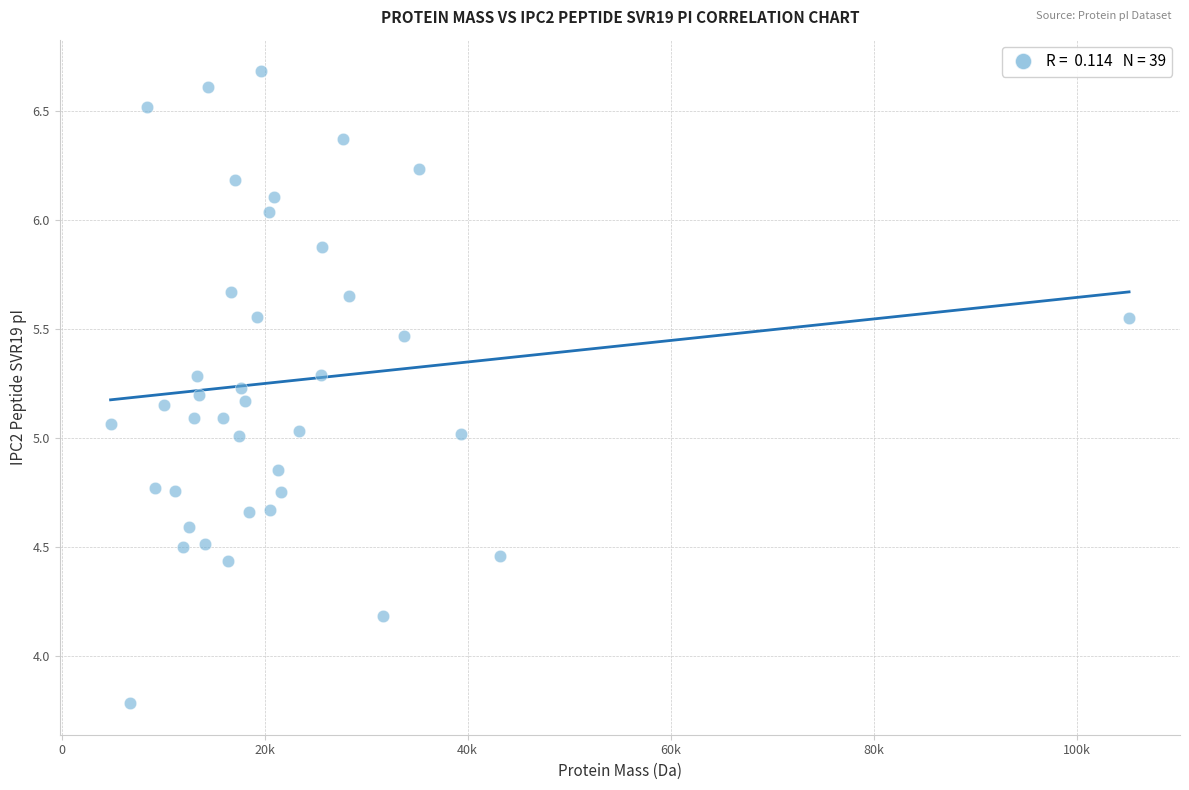

What is the range of X values (max minus min)?

100319.0